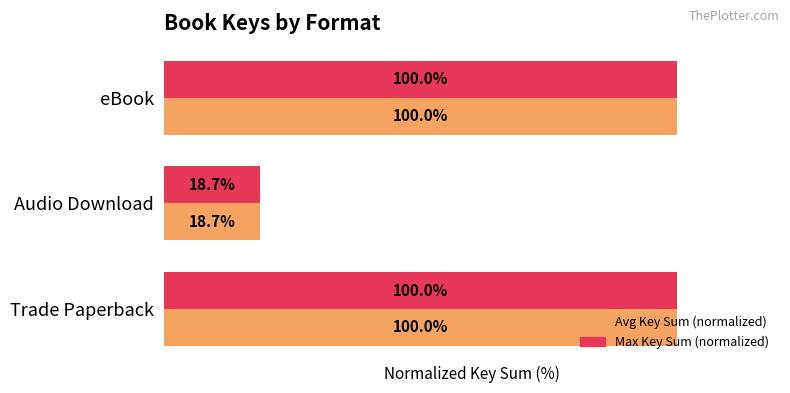

At which category does the chart reach its minimum across all series?

Audio Download